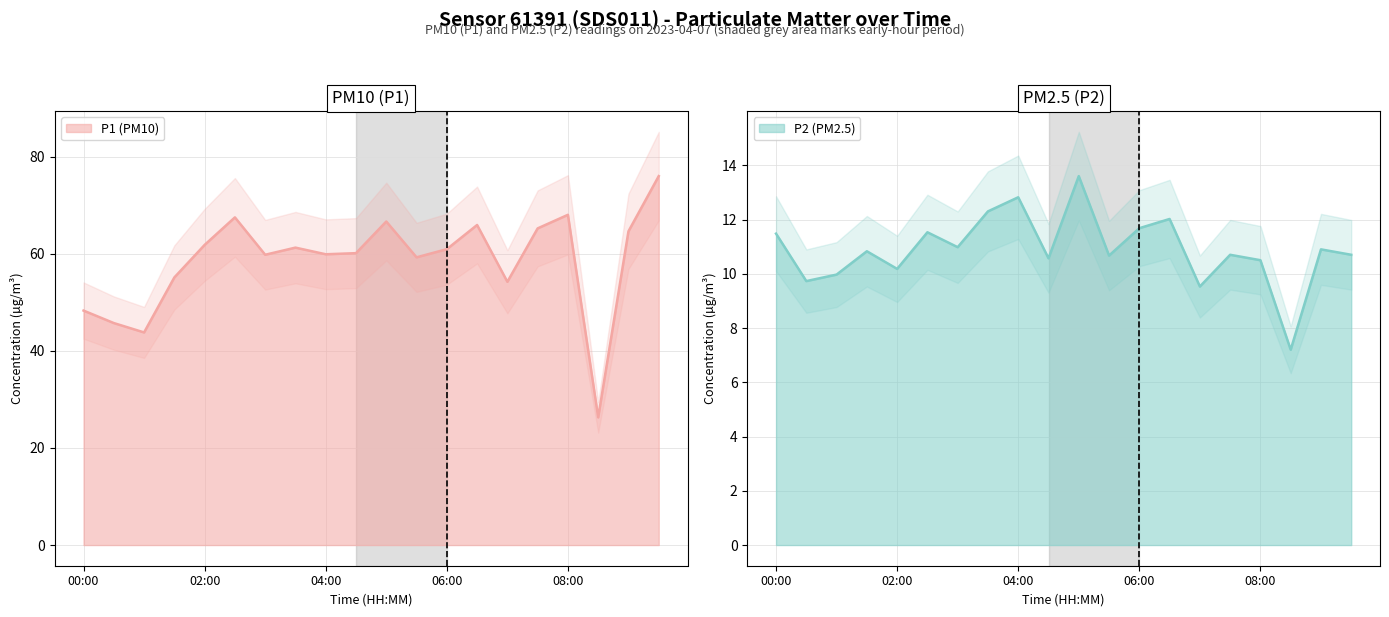

What is the spread (max minus min) of values at 02:00?

51.6